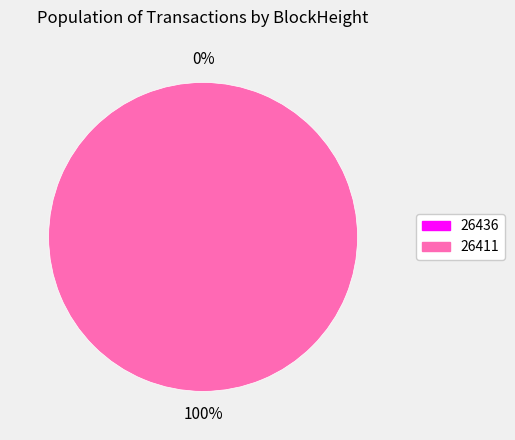

How many segments does this pie chart have?

2